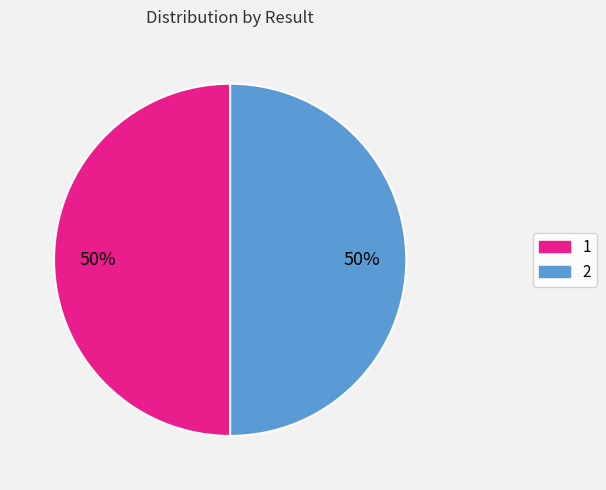

Is the sum of 2 and 1 greater than half?

Yes